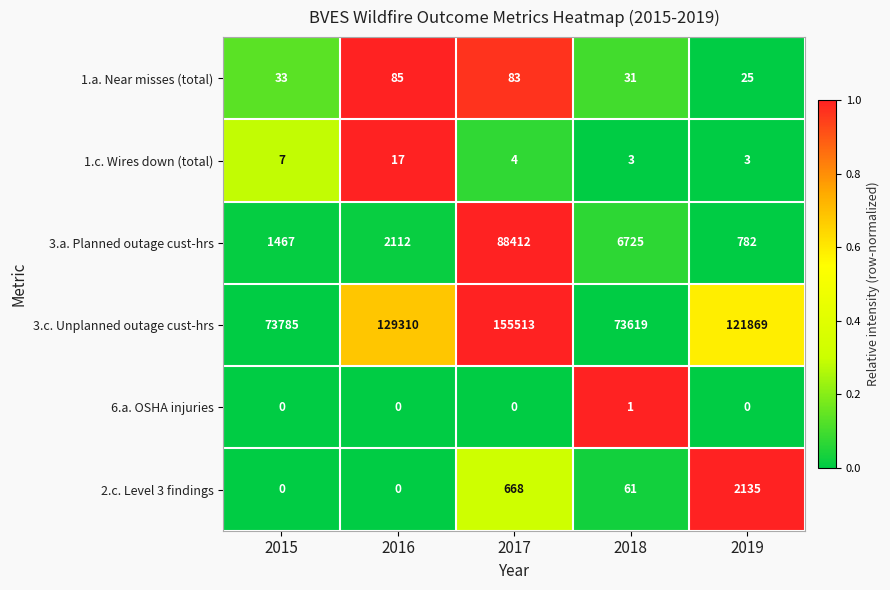

What is the average value of the 1.a. Near misses (total) series?

51